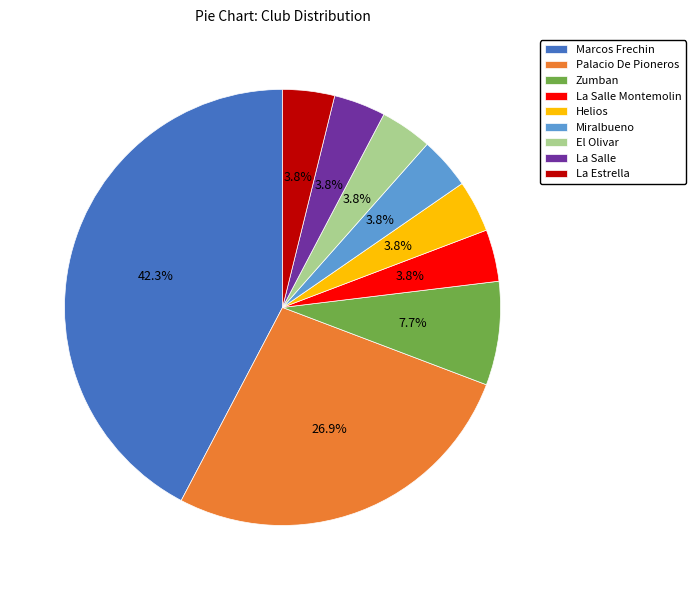

Is there a majority slice in this chart?

No